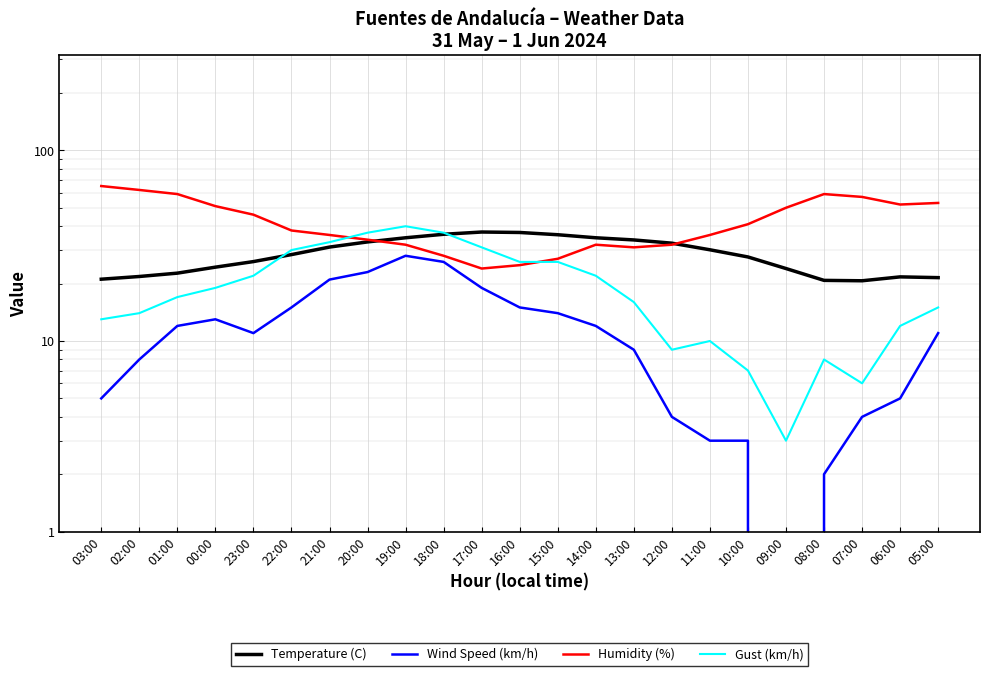

Reading left to right, transcribe all the data shown in this chart.

Temperature (C): 21.1	21.8	22.7	24.4	26.1	28.4	31.1	33.1	34.8	36.3	37.3	37.1	36.1	34.8	33.9	32.6	30.1	27.6	24.0	20.8	20.7	21.7	21.5
Wind Speed (km/h): 5.0	8.0	12.0	13.0	11.0	15.0	21.0	23.0	28.0	26.0	19.0	15.0	14.0	12.0	9.0	4.0	3.0	3.0	0.0	2.0	4.0	5.0	11.0
Humidity (%): 65.0	62.0	59.0	51.0	46.0	38.0	36.0	34.0	32.0	28.0	24.0	25.0	27.0	32.0	31.0	32.0	36.0	41.0	50.0	59.0	57.0	52.0	53.0
Gust (km/h): 13.0	14.0	17.0	19.0	22.0	30.0	33.0	37.0	40.0	37.0	31.0	26.0	26.0	22.0	16.0	9.0	10.0	7.0	3.0	8.0	6.0	12.0	15.0